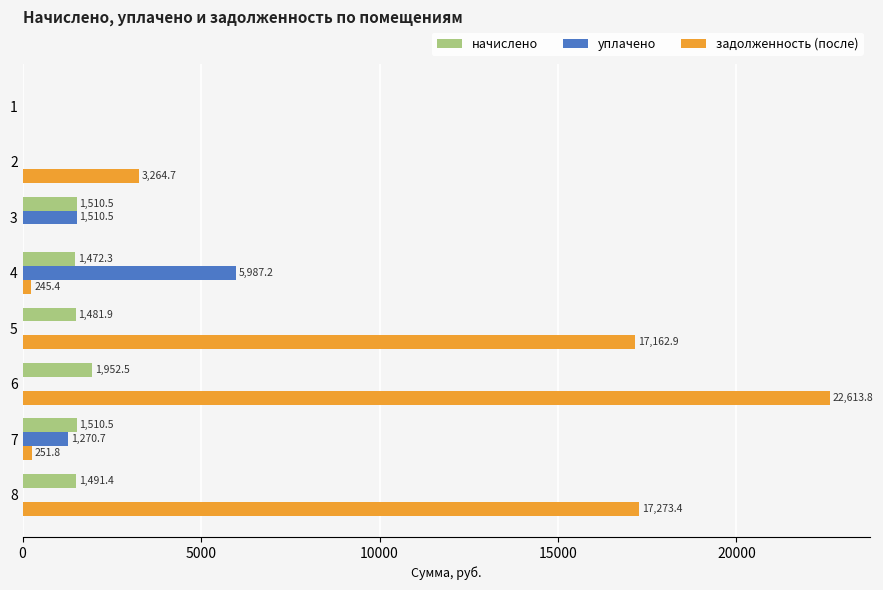

What is the maximum value shown in the chart?

22613.8